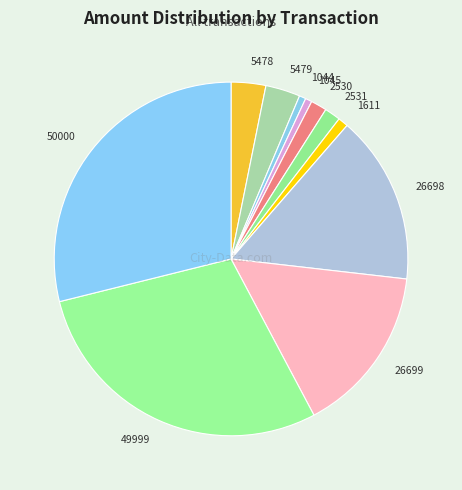

Approximately how many times larger is the value at 49999 compared to 26698?

1.9